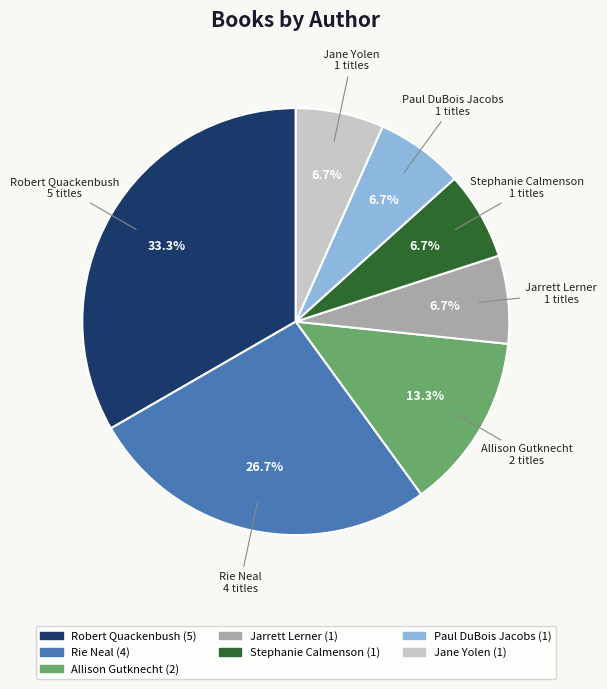

Is there any slice that represents more than half of the pie?

No